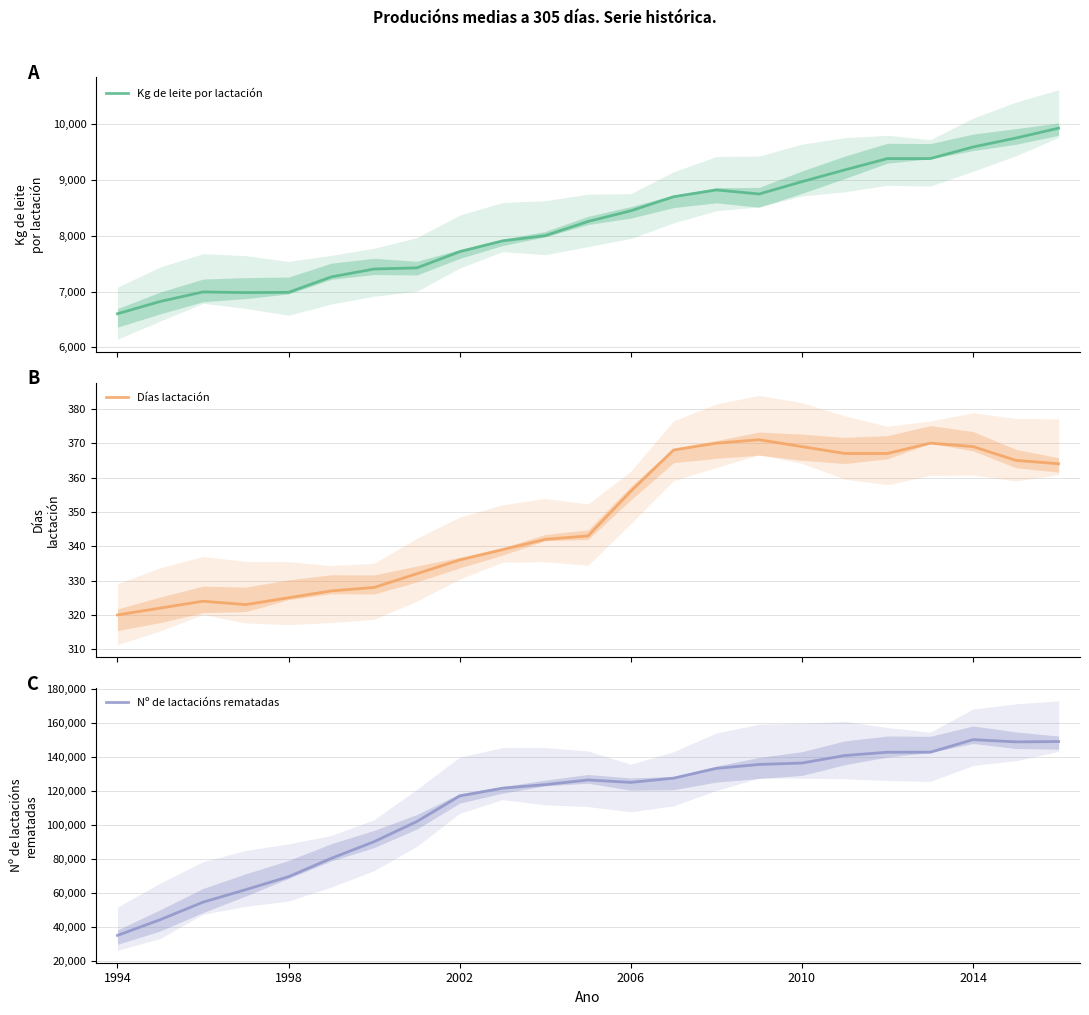

What is the approximate value of Días lactación at 13, to the nearest 10?

370